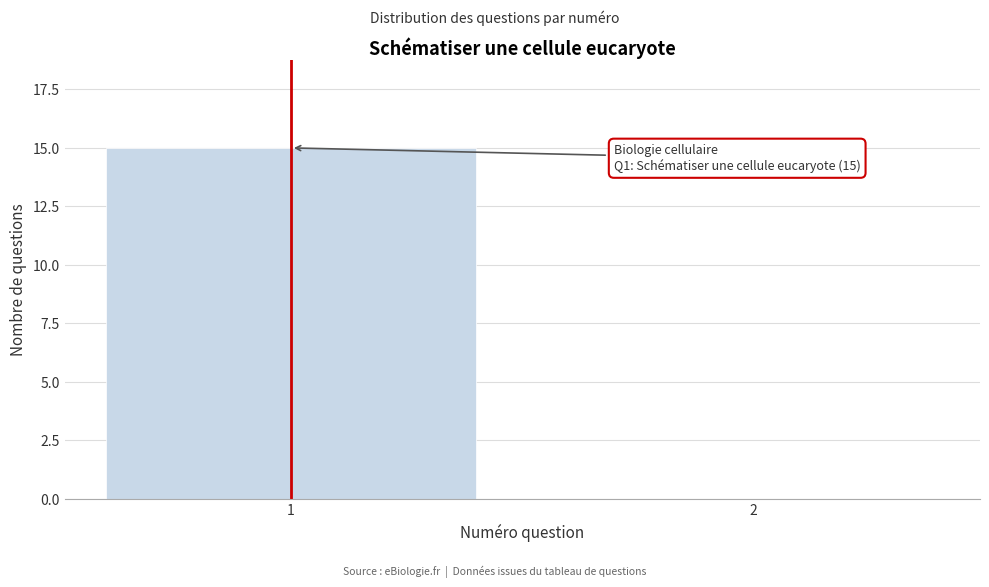

Reading left to right, list all the values displayed in this chart.

1=15	2=0